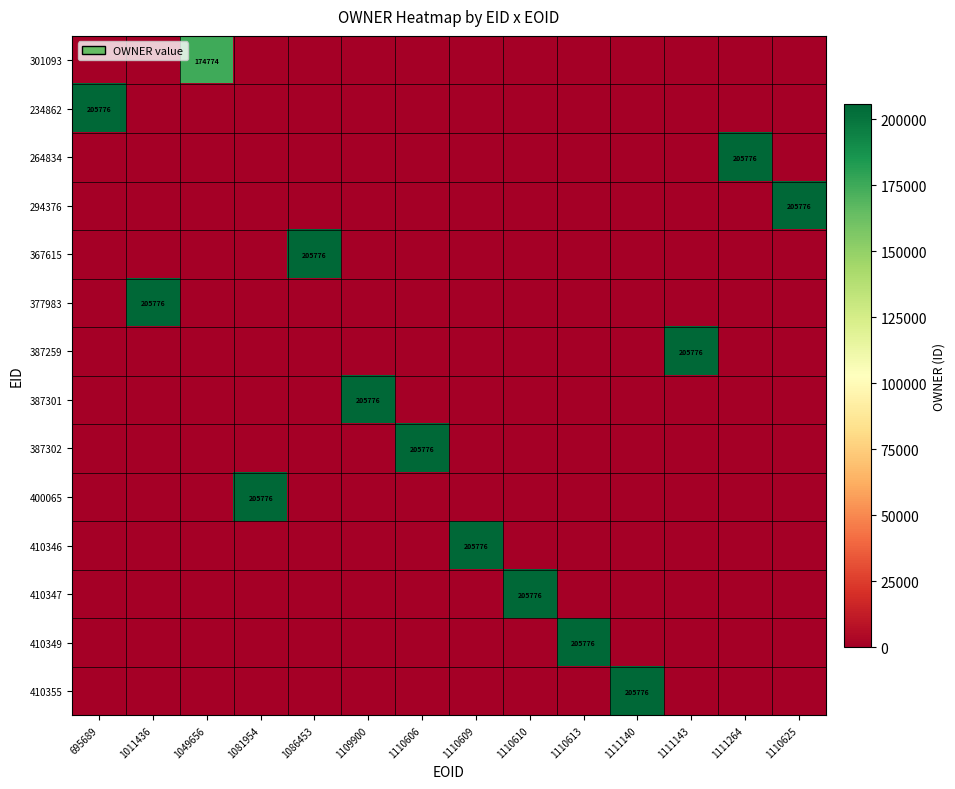

True or false: 410355 has a value of 205776 at 1111140.

True